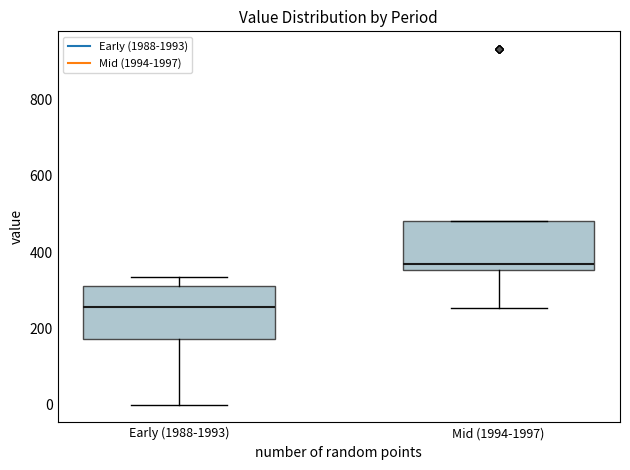

Which box has the highest median line?

Mid (1994-1997)